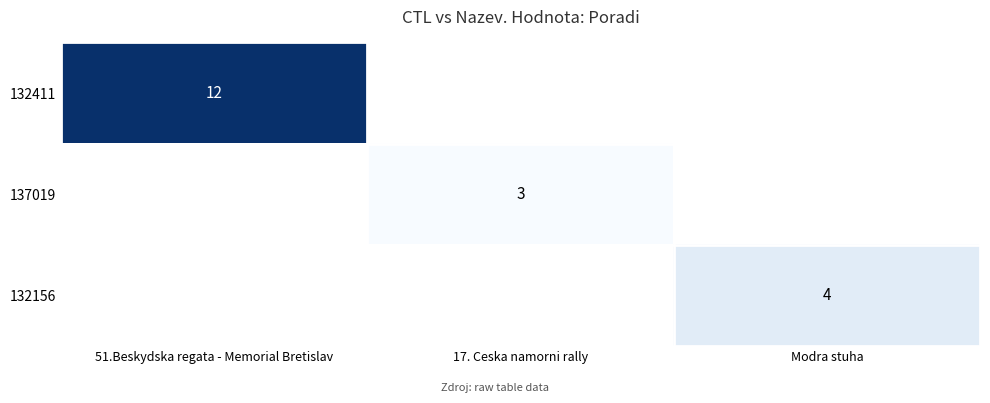

Is it true that 137019 equals 1 at 17. Ceska namorni rally?

False